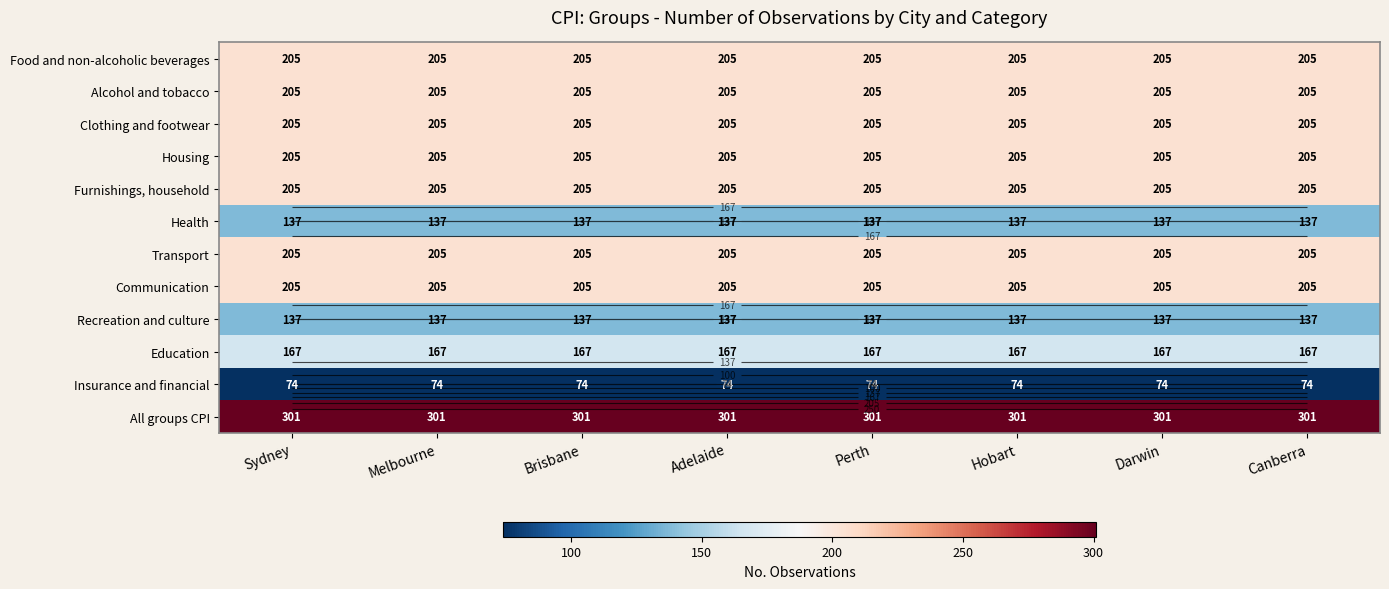

What is the approximate value of Food and non-alcoholic beverages at Adelaide?

205